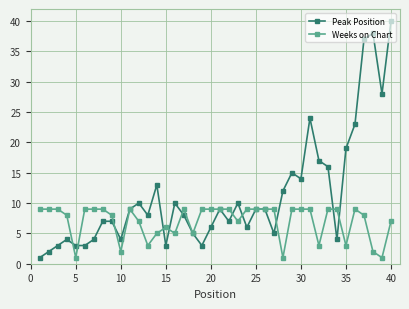

What is the value of the Peak Position point at the 32nd from the left?

17